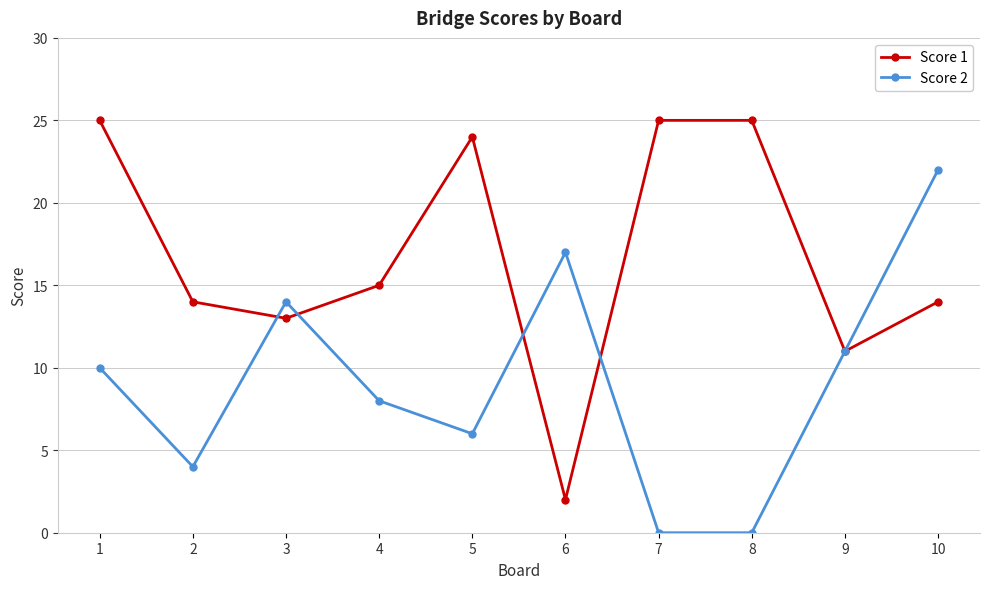

What is the average value of the Score 2 series?

9